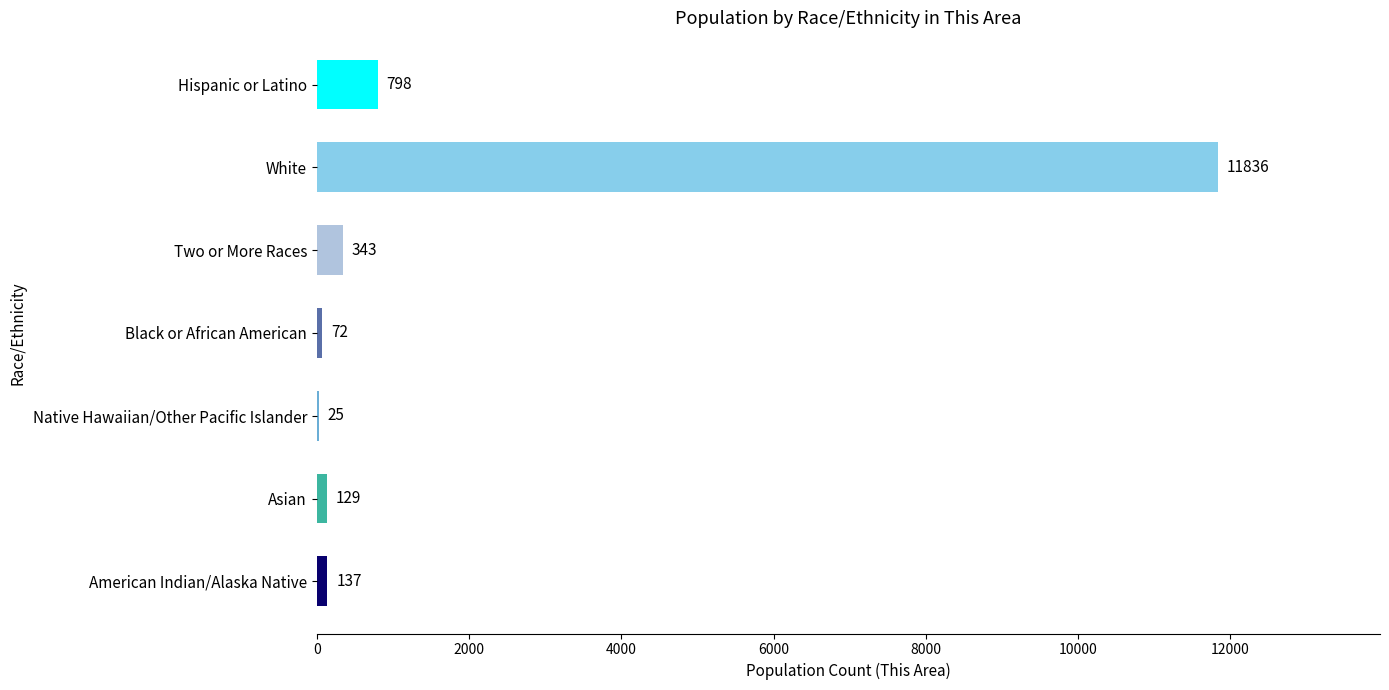

Which category has the highest value across all series?

White